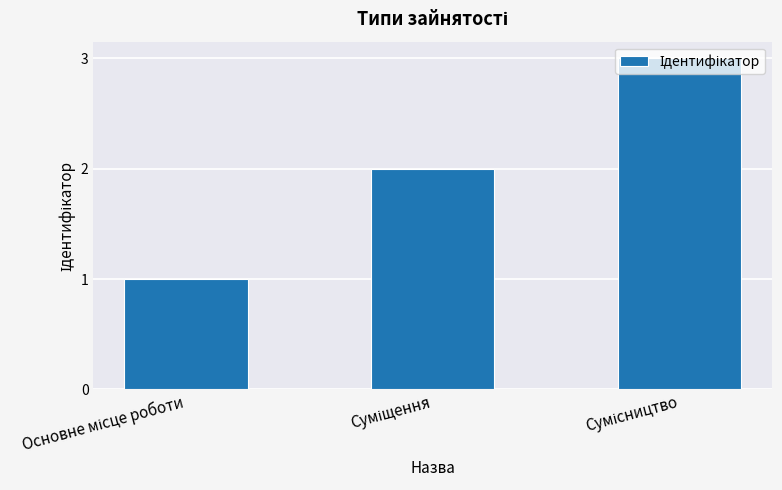

What is the sum of all values?

6